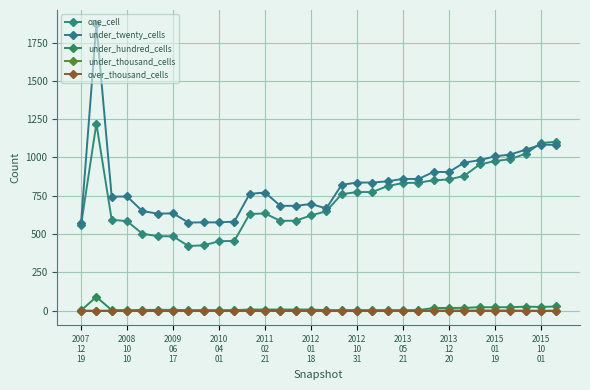

How many lines are shown in the chart?

5